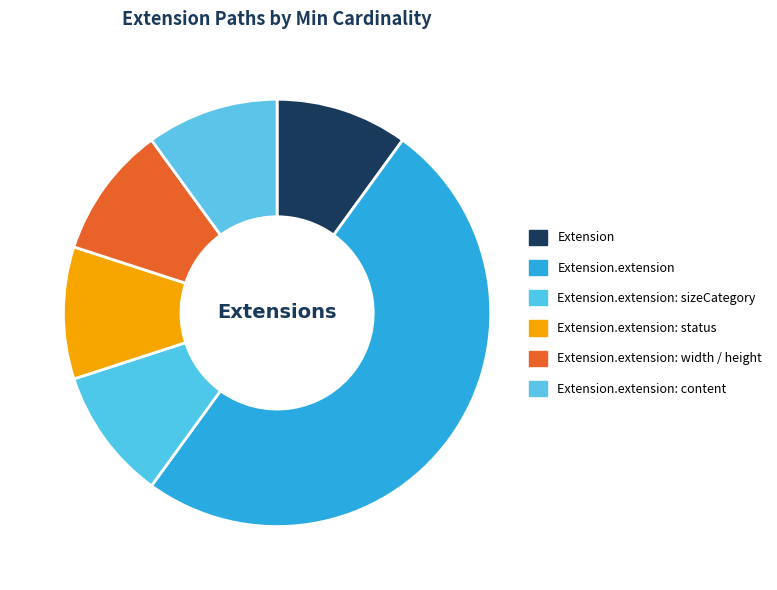

What is the smallest slice in the pie chart?

Extension